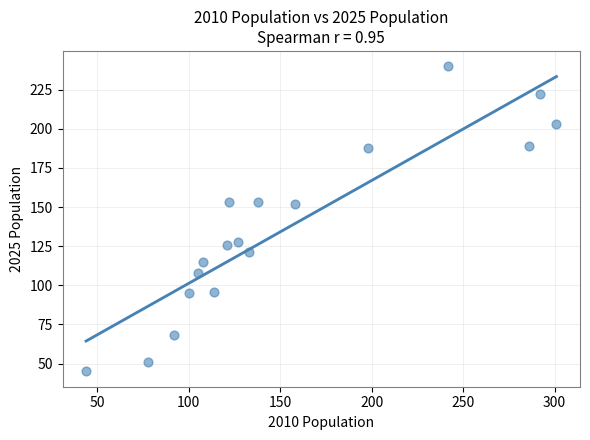

What is the range of X values (max minus min)?

257